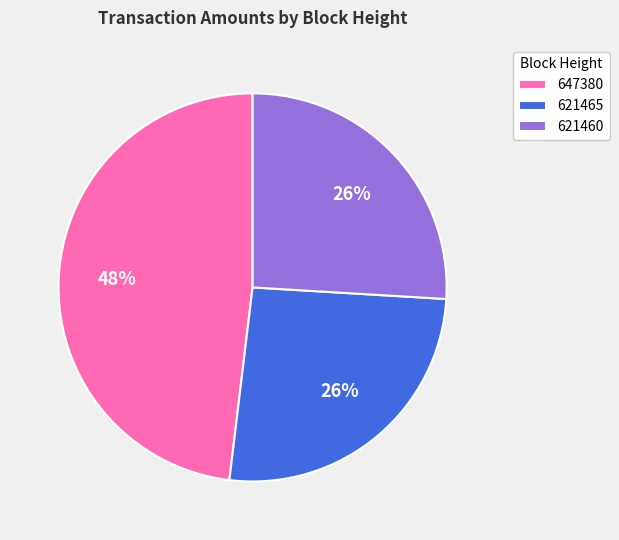

To the nearest percent, what is the combined percentage of 621465 and 647380?

74%